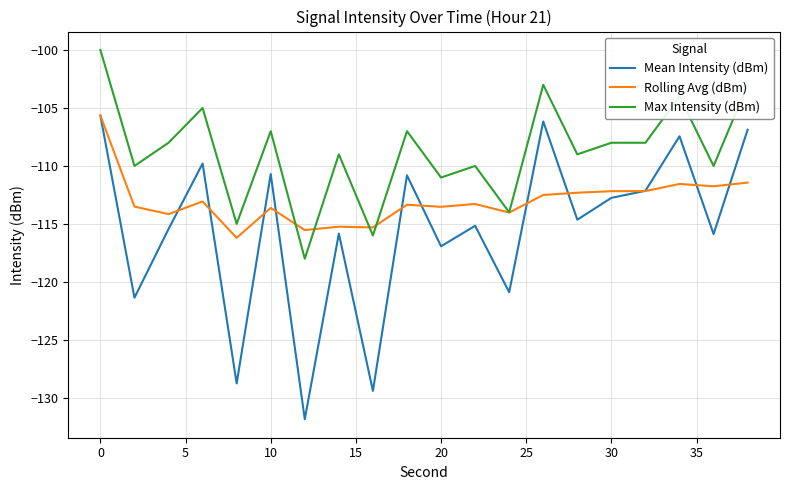

What is the maximum value shown in the chart?

-100.0